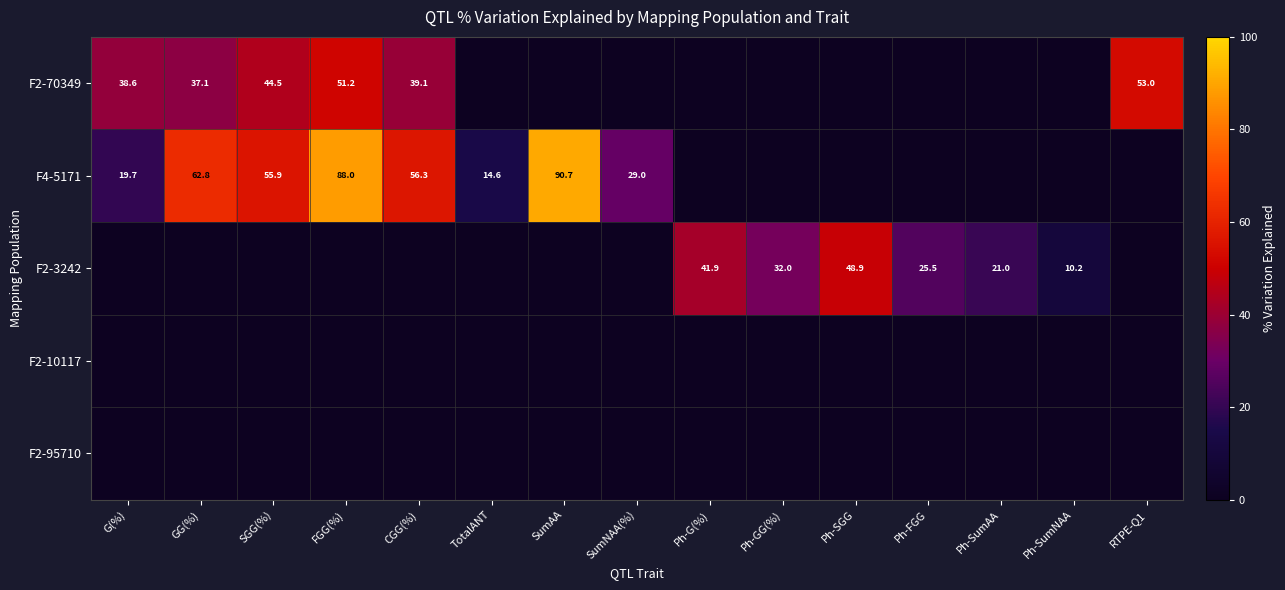

The F2-70349 series shows 20.5 at CGG(%). True or false?

False